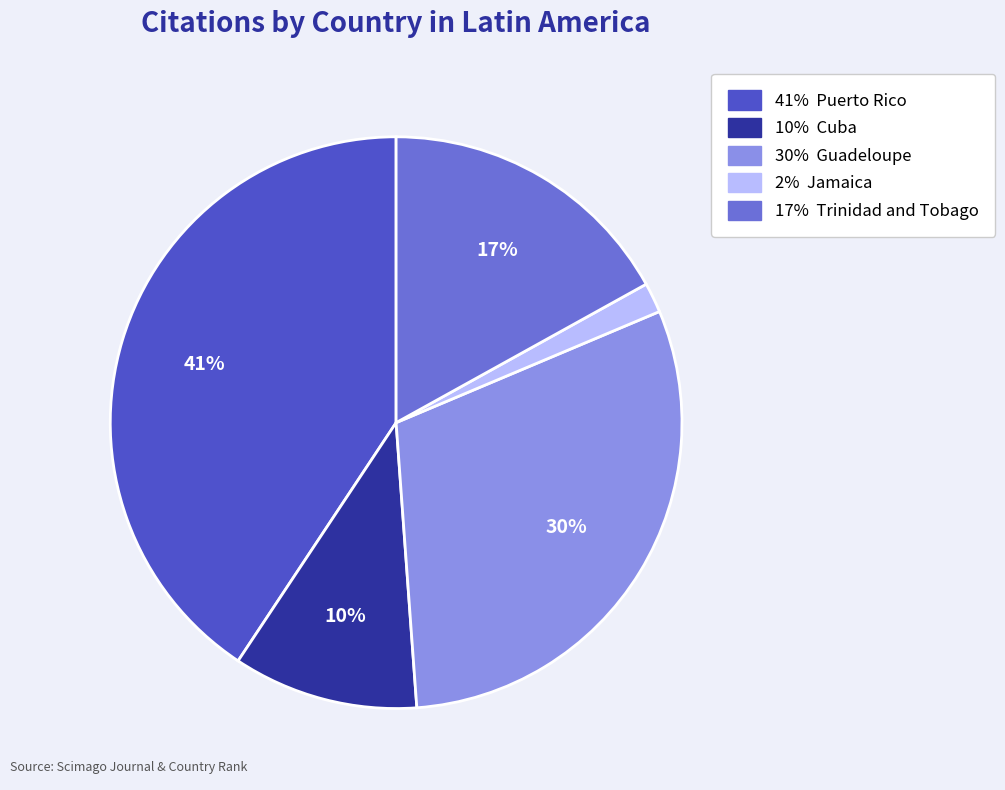

Does any single category account for the majority?

No